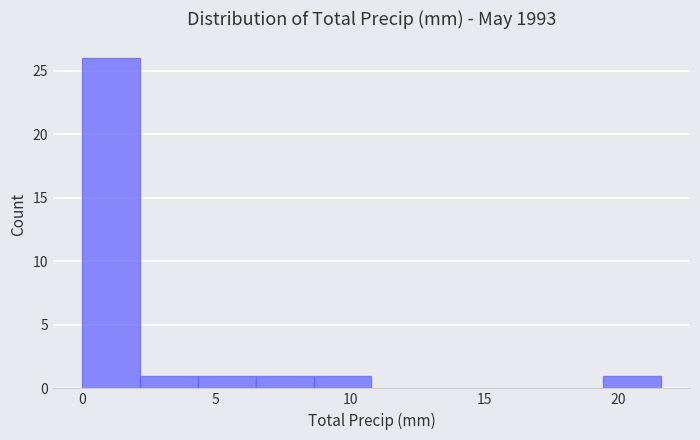

Over which range of the x-axis is the bar tallest?

0.0 to 2.0